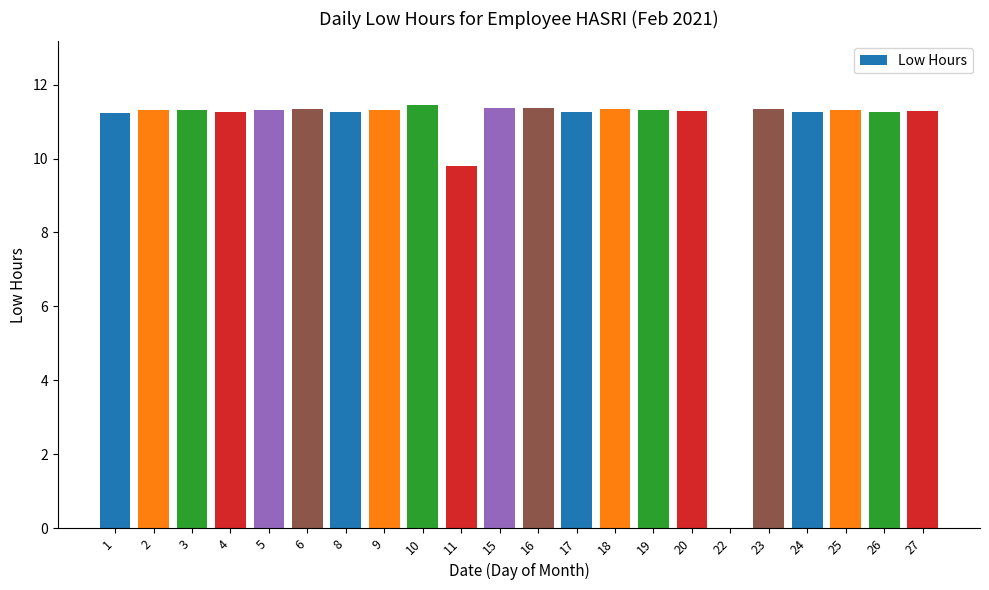

Is it true that the value at 8 is 18.8?

False